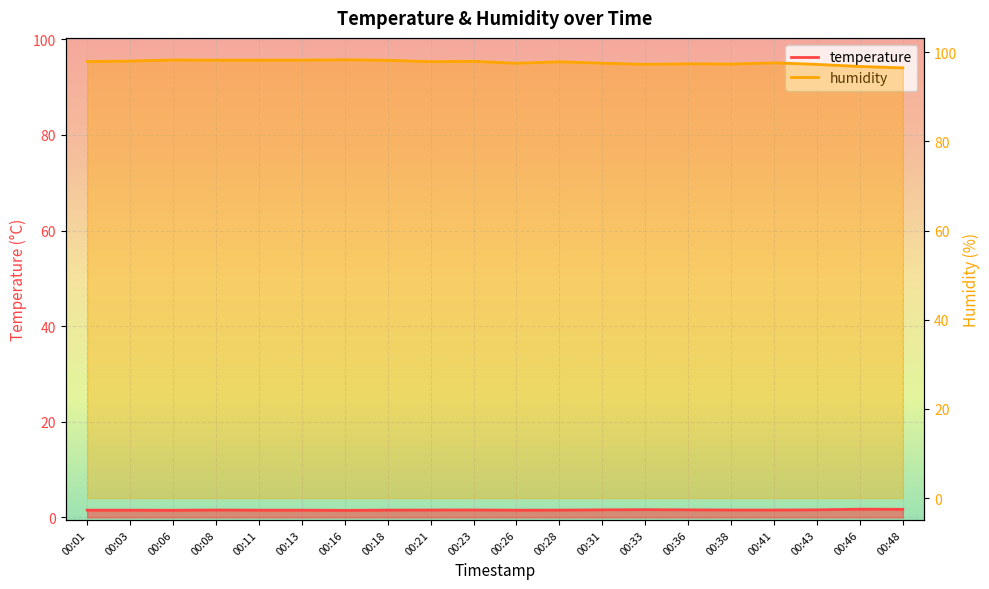

Is this an area chart (filled region under the line)?

No